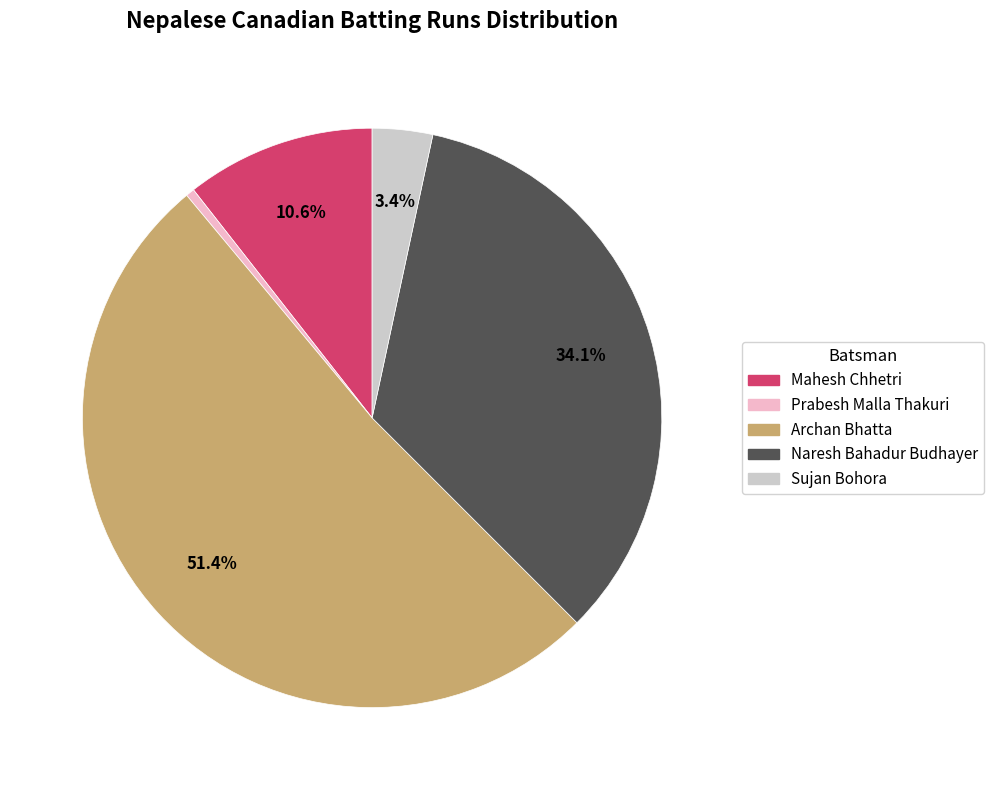

The Mahesh Chhetri slice represents 11% of the pie. True or false?

True